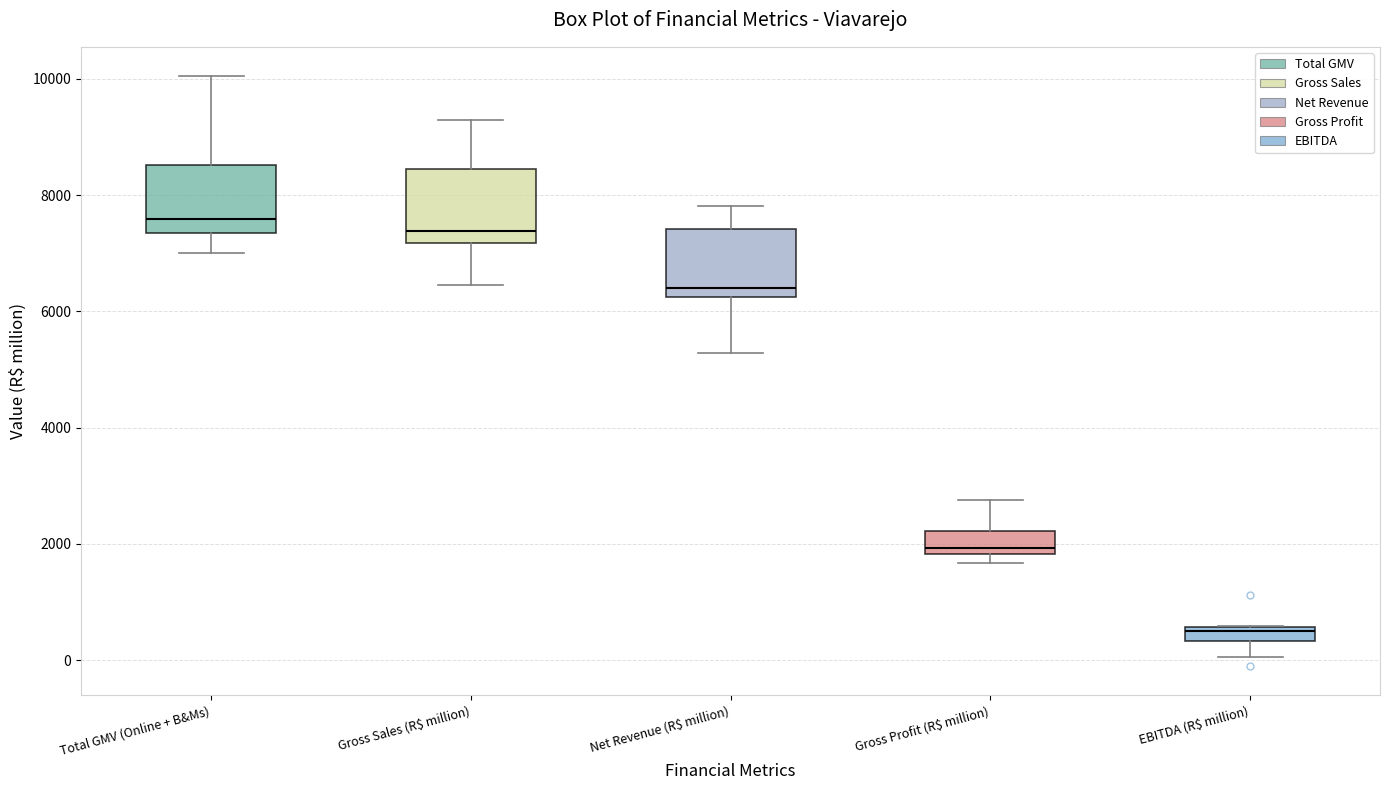

Where is the upper edge of the box for Total GMV (Online + B&Ms) on the y-axis? The values are not printed on the chart, so give them approximately, as read against the axis.

8600